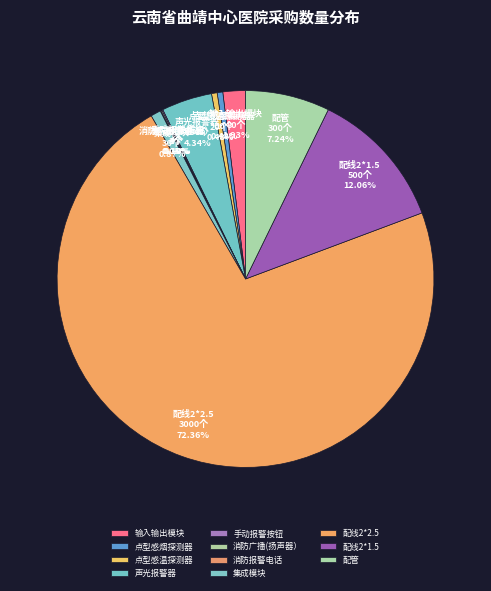

To the nearest percent, what percentage of the pie is 声光报警器?

4%